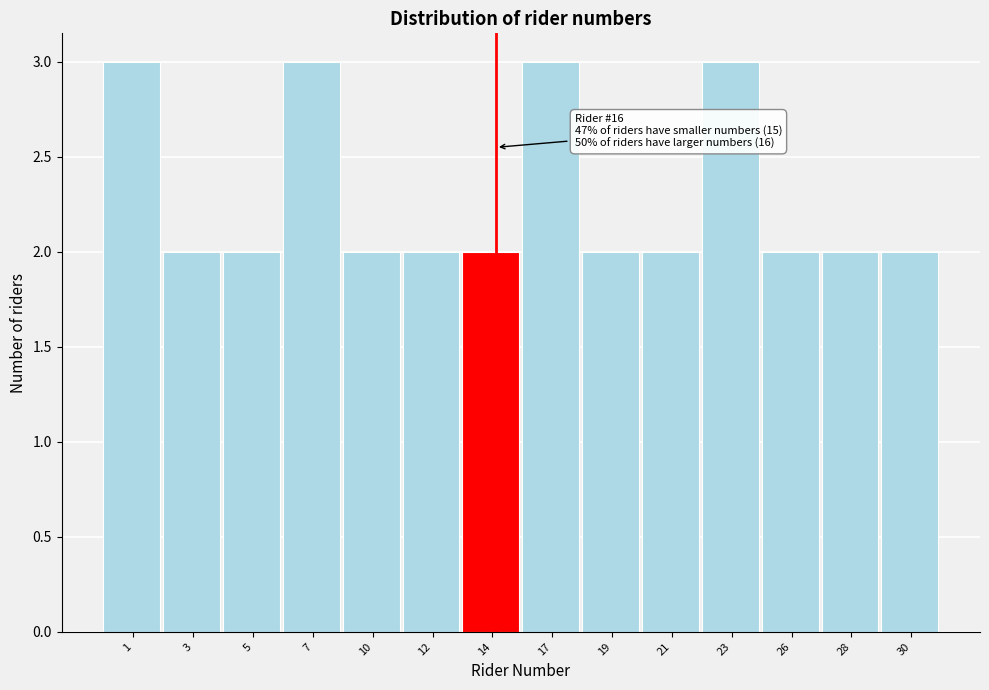

Reading left to right, extract all data points from this chart.

3	2	2	3	2	2	2	3	2	2	3	2	2	2